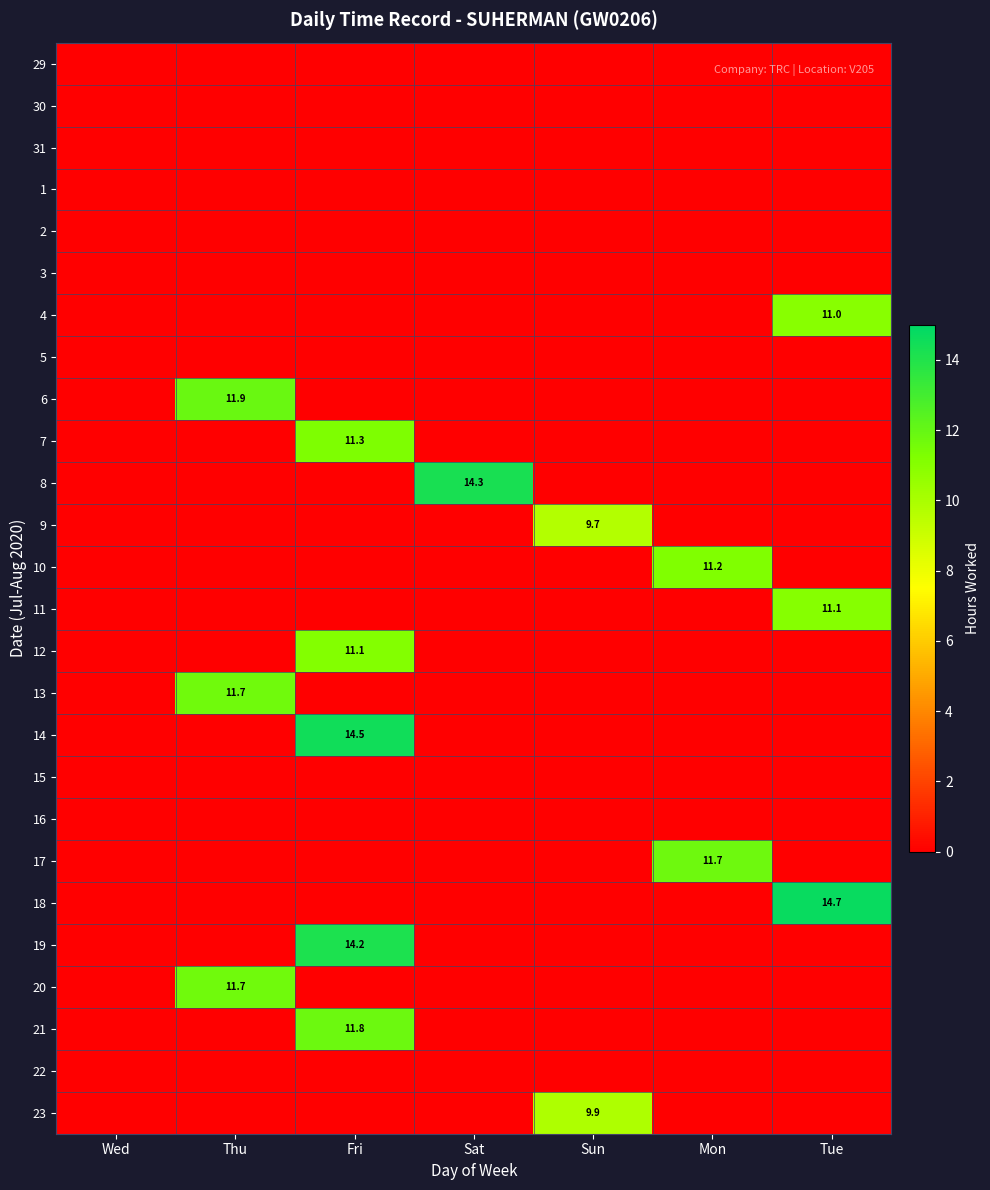

The value of 23 at Sun is 15.1. True or false?

False